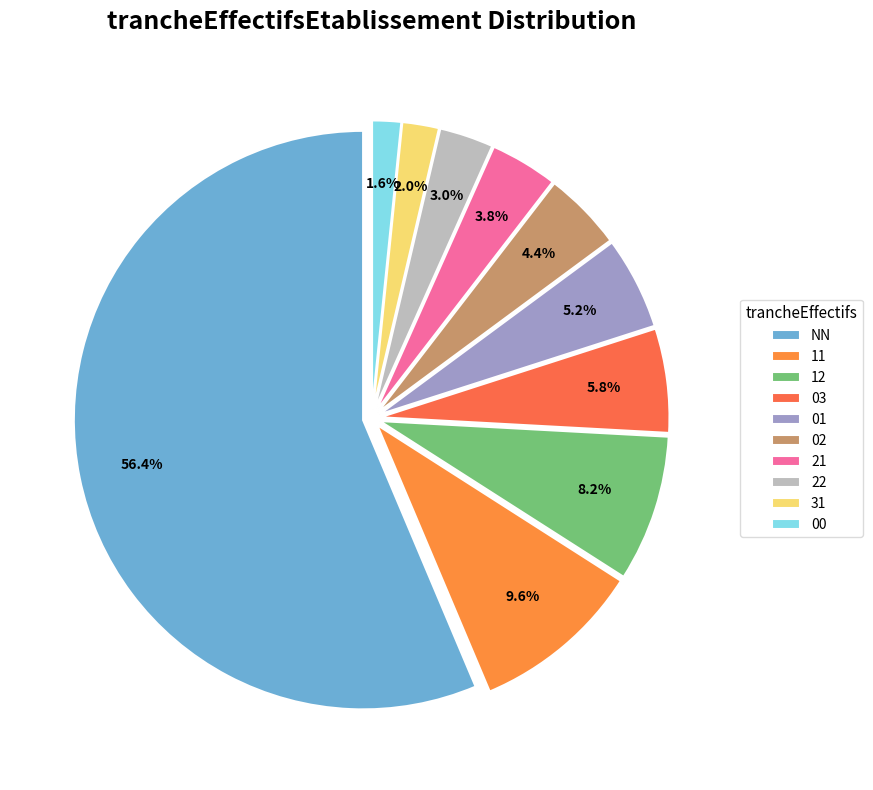

What percentage is NOT represented by 00?

98.4%